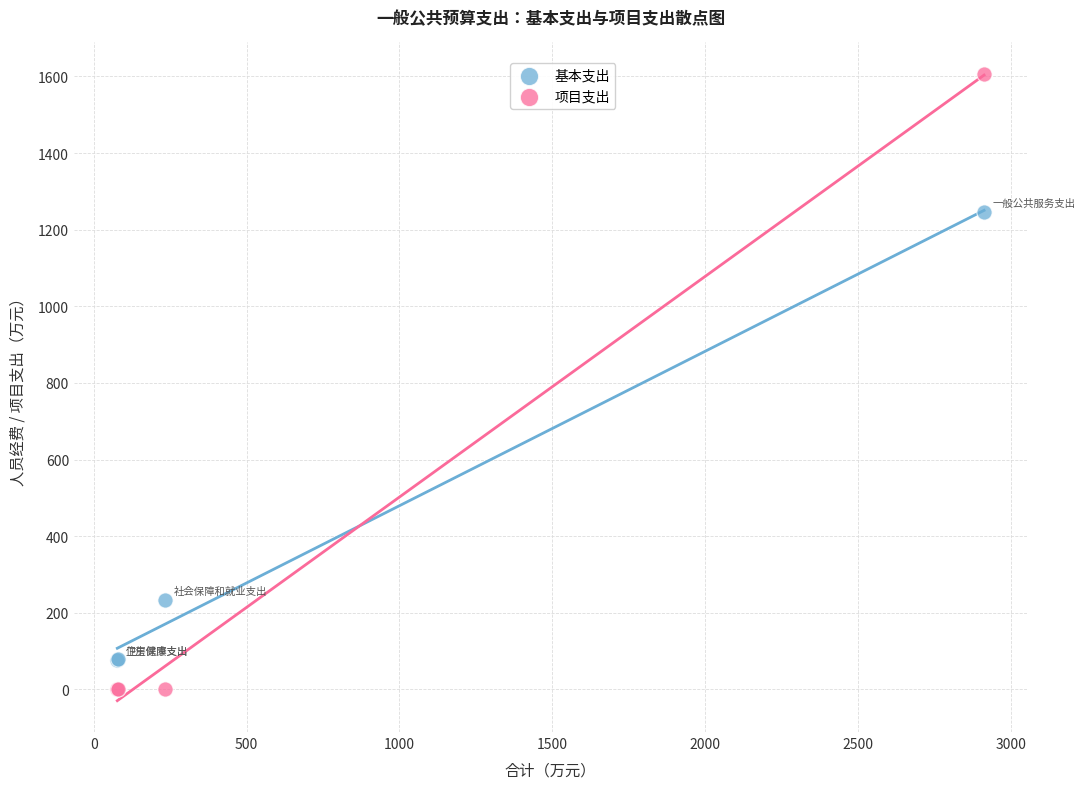

What are all the series names shown in the legend?

基本支出, 项目支出